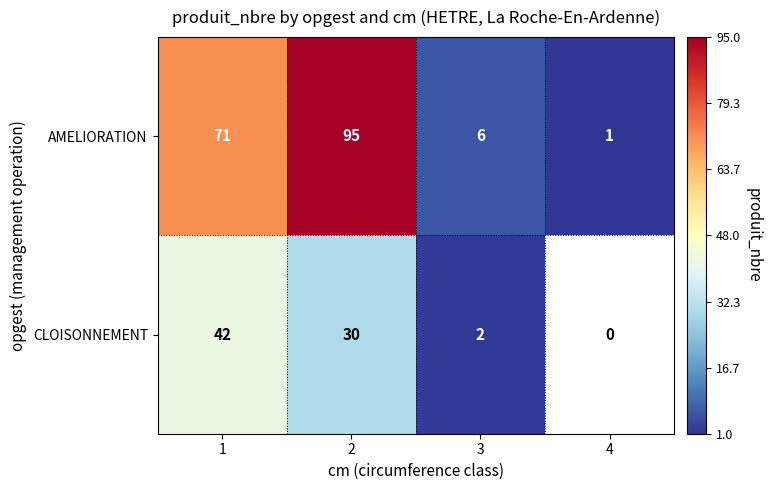

Is it true that CLOISONNEMENT equals 9 at 2?

False